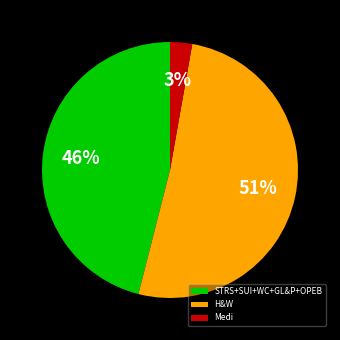

Does H&W represent more than half of the total?

Yes